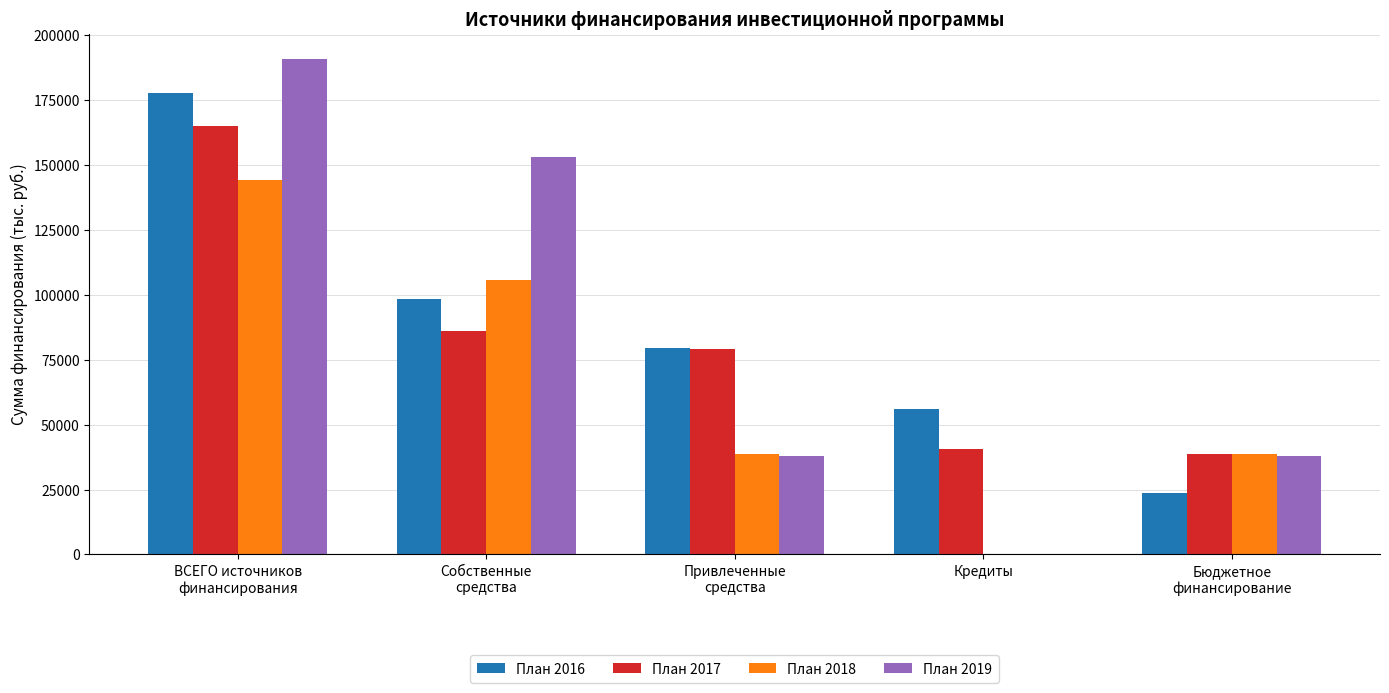

What is the sum of all План 2019 values?

419617.8